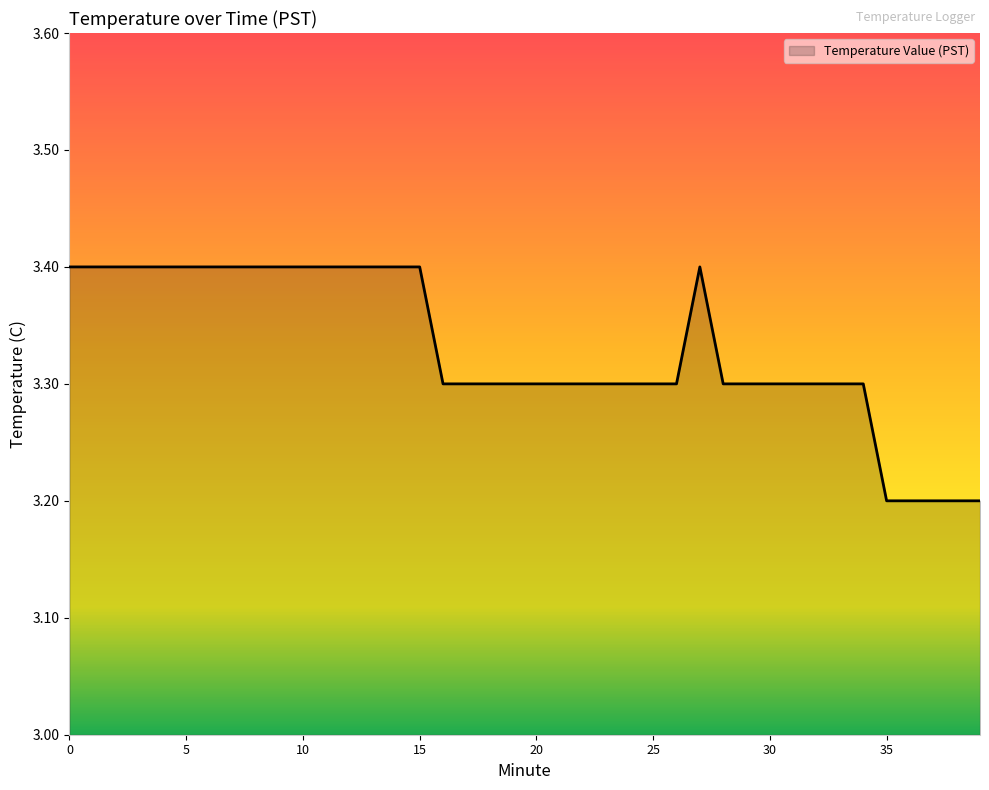

What is the maximum value shown in the chart?

3.4